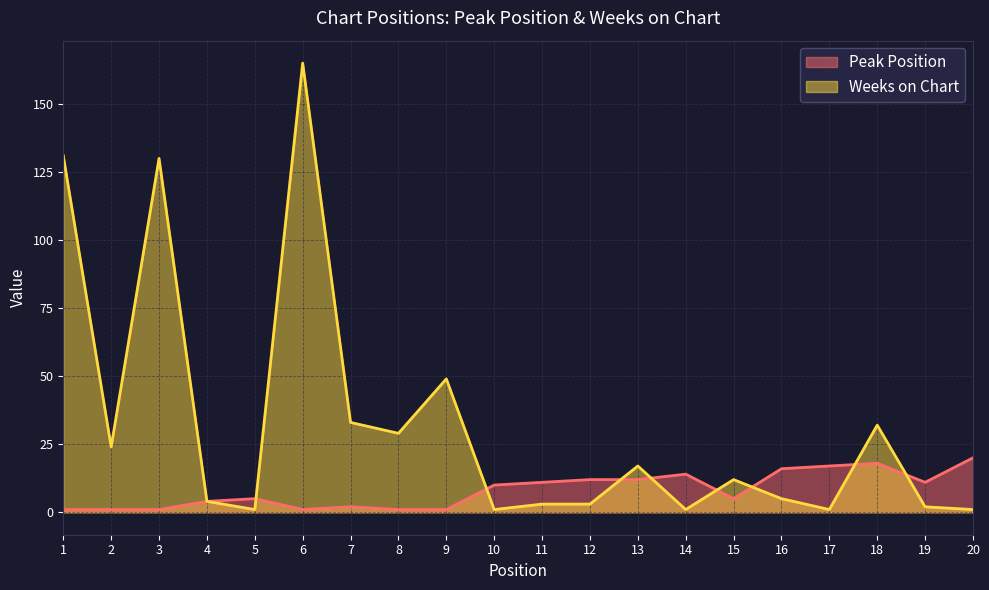

Count the number of categories in the chart.

20